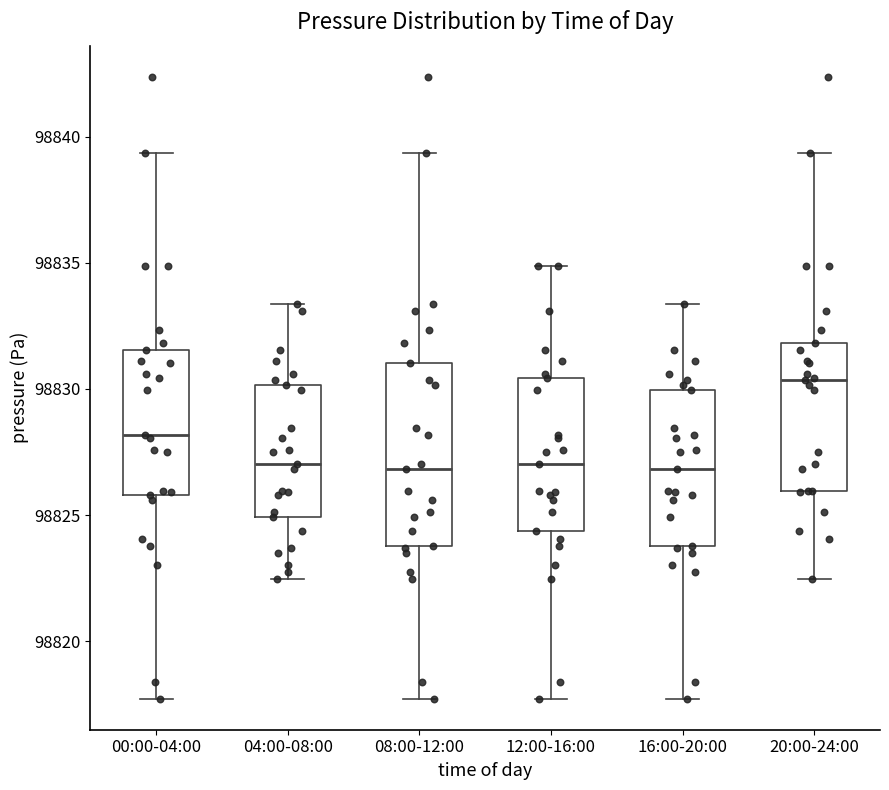

Reading left to right, read every box against the y-axis: the position of its median line, the range the box covers, and the ends of its whiskers. The values are not printed on the chart, so give them approximately, as read against the axis.

00:00-04:00: median 98828.0, box 98826.0 to 98831.5, whiskers 98817.5 to 98839.5
04:00-08:00: median 98827.0, box 98825.0 to 98830.0, whiskers 98822.5 to 98833.5
08:00-12:00: median 98827.0, box 98824.0 to 98831.0, whiskers 98817.5 to 98839.5
12:00-16:00: median 98827.0, box 98824.5 to 98830.5, whiskers 98817.5 to 98835.0
16:00-20:00: median 98827.0, box 98824.0 to 98830.0, whiskers 98817.5 to 98833.5
20:00-24:00: median 98830.5, box 98826.0 to 98832.0, whiskers 98822.5 to 98839.5